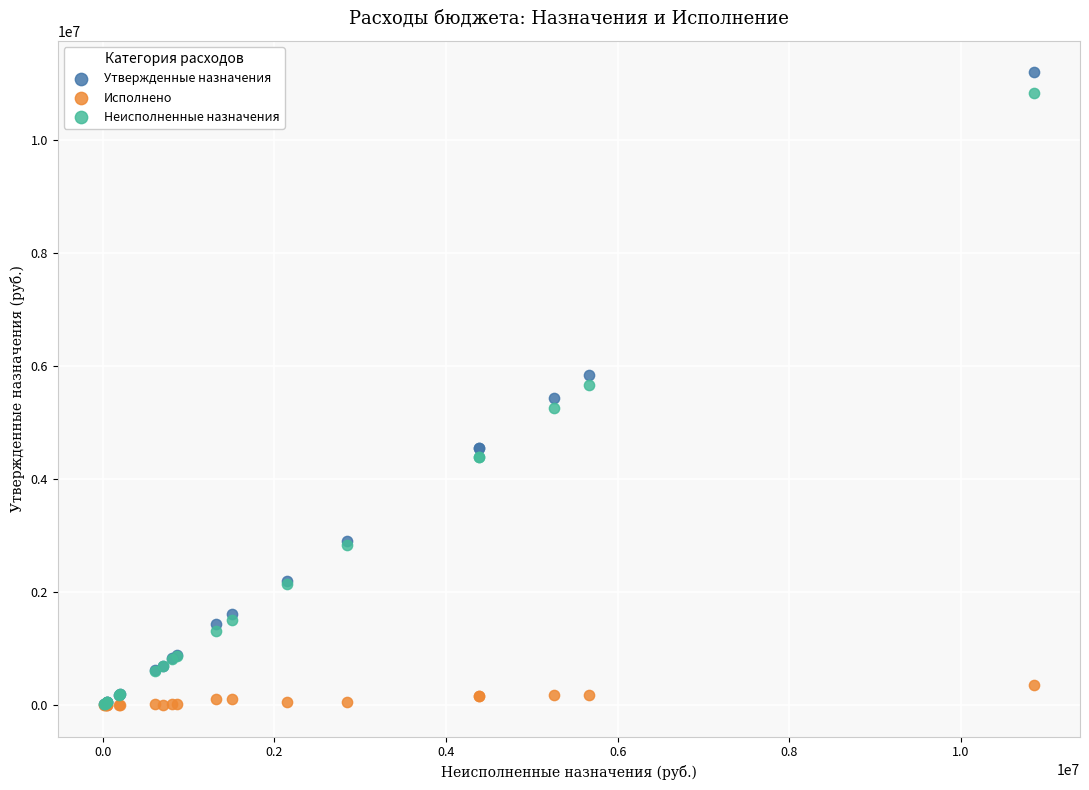

Which series has the largest Y range (max minus min)?

Утвержденные назначения